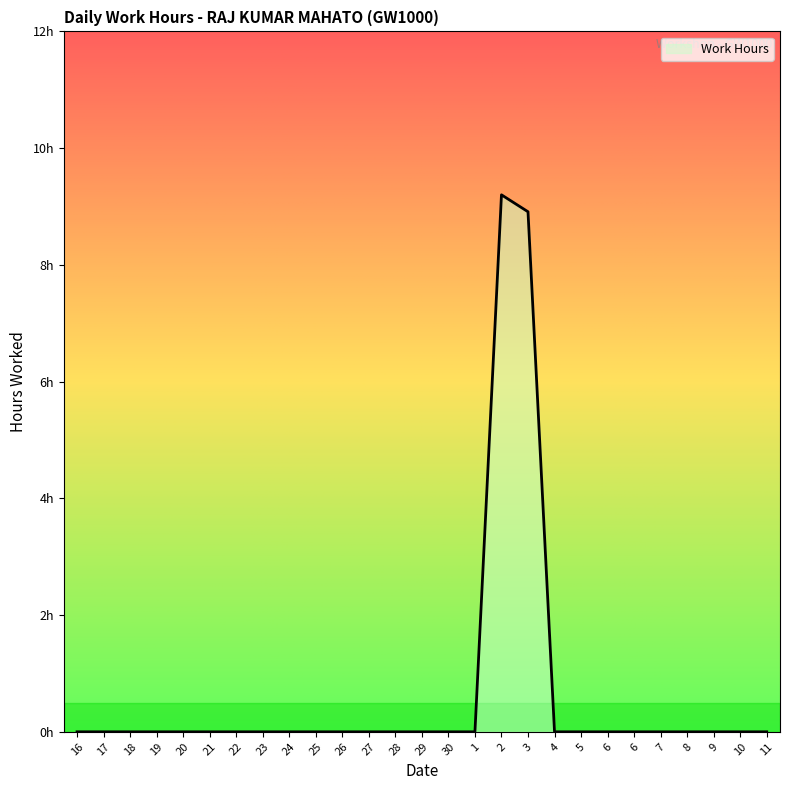

What is the sum of all values?

18.1